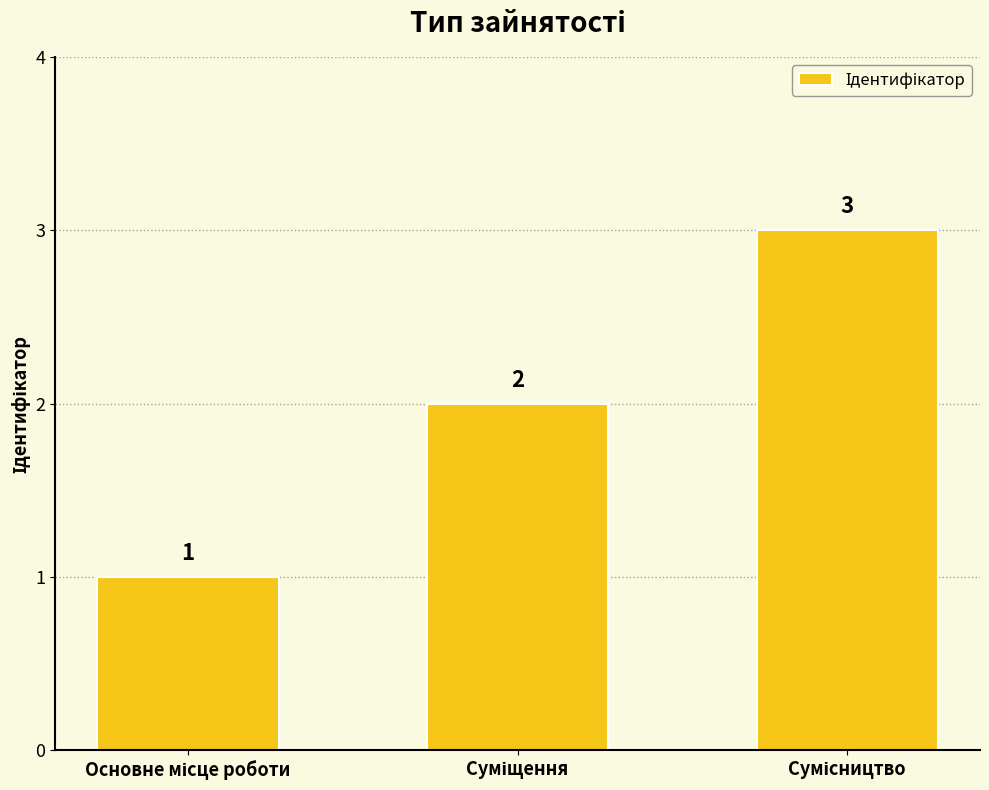

Count the values in the range 1 to 3.

3